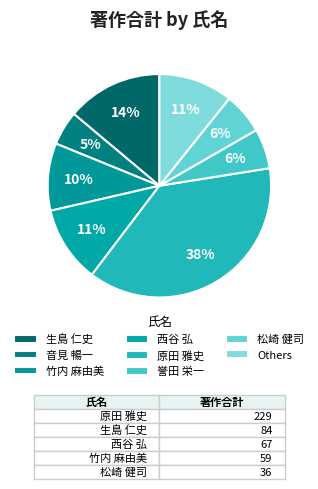

Count the number of slices in the pie.

8